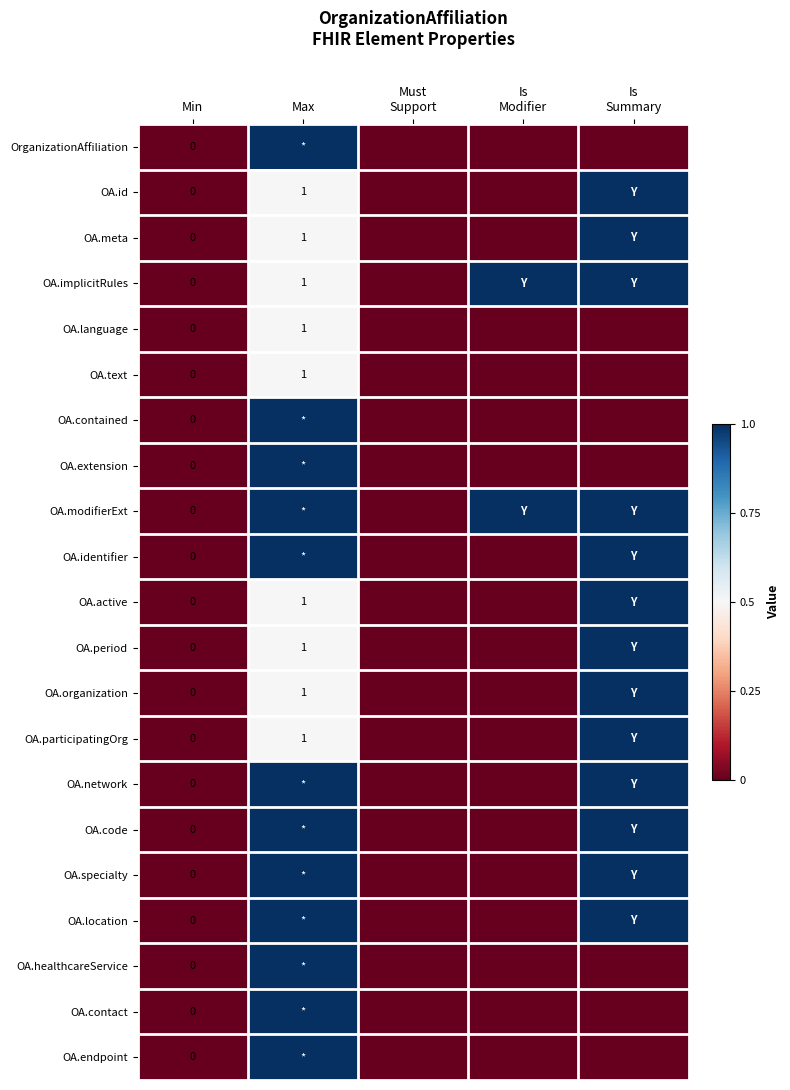

True or false: OA.text has a value of 1 at Max.

True